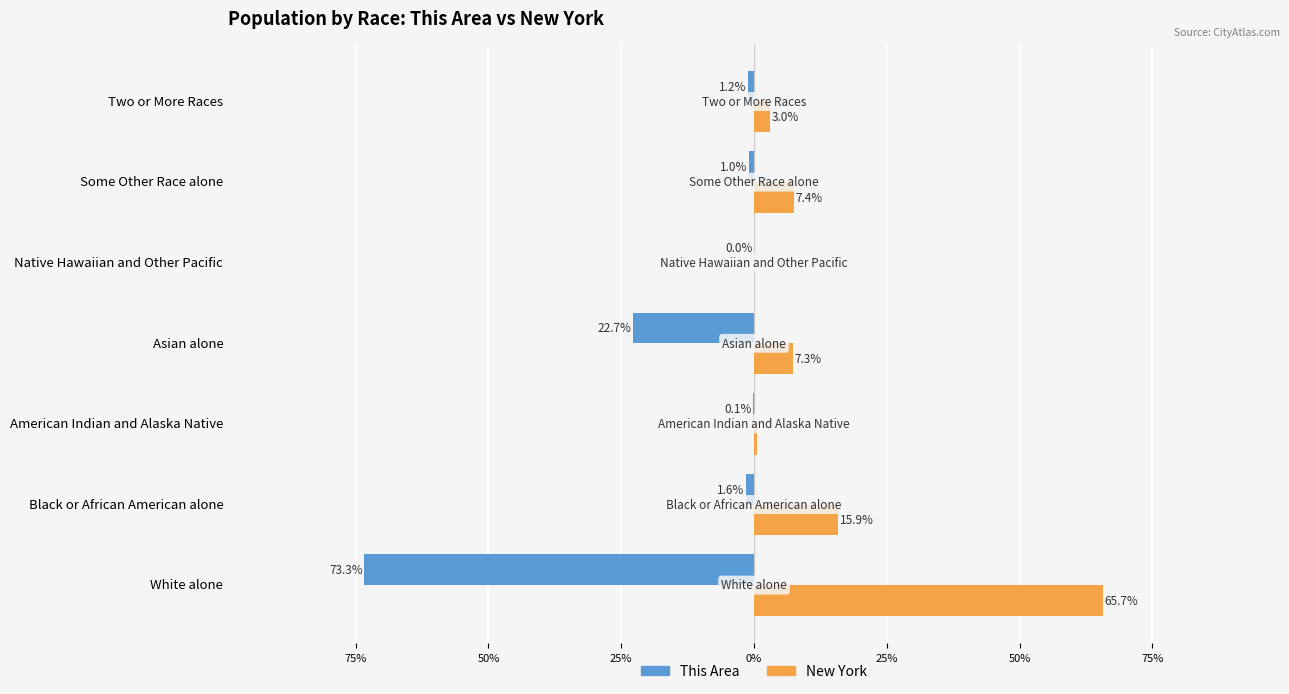

What are all the series names shown in the legend?

This Area, New York